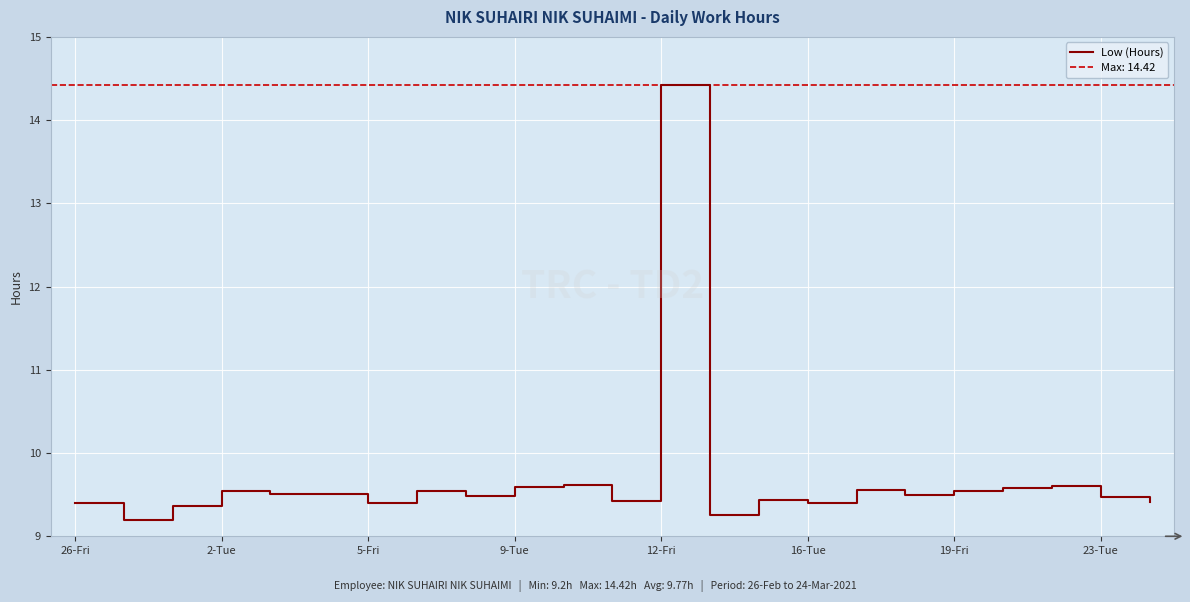

What is the minimum value for Low (Hours)?

9.2